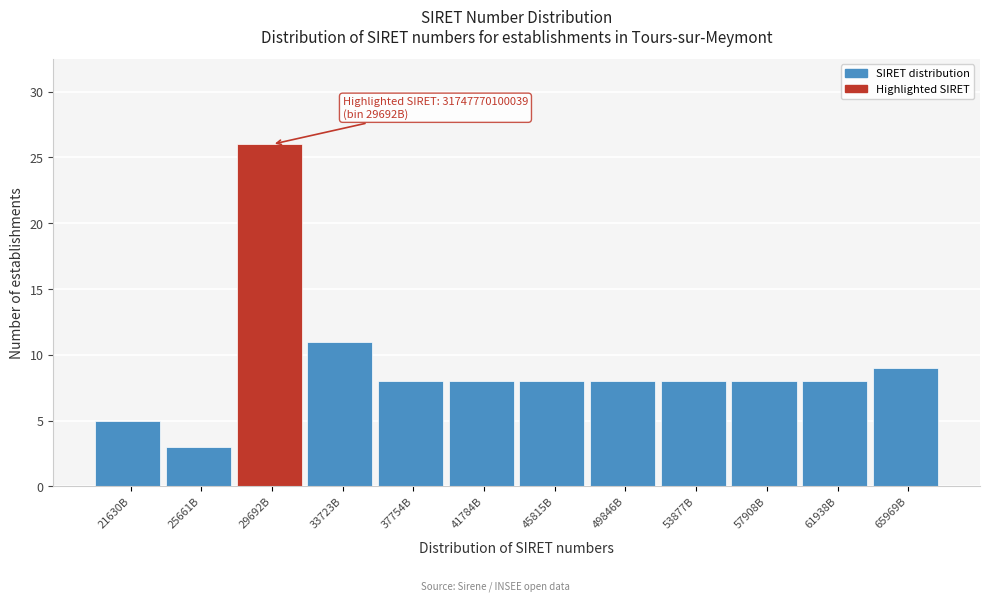

Reading left to right, transcribe all the data shown in this chart.

5	3	26	11	8	8	8	8	8	8	8	9